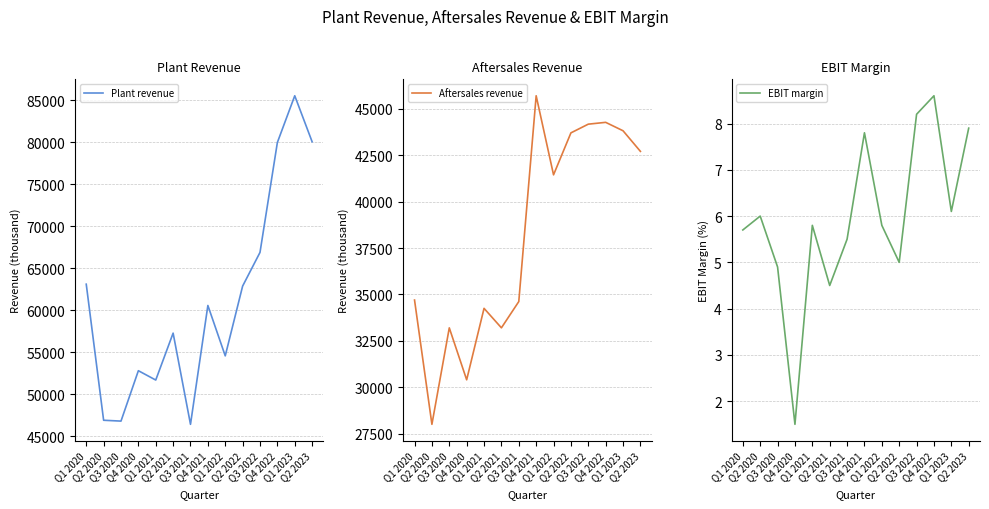

At which label does Plant revenue first exceed 60565?

Q1 2020